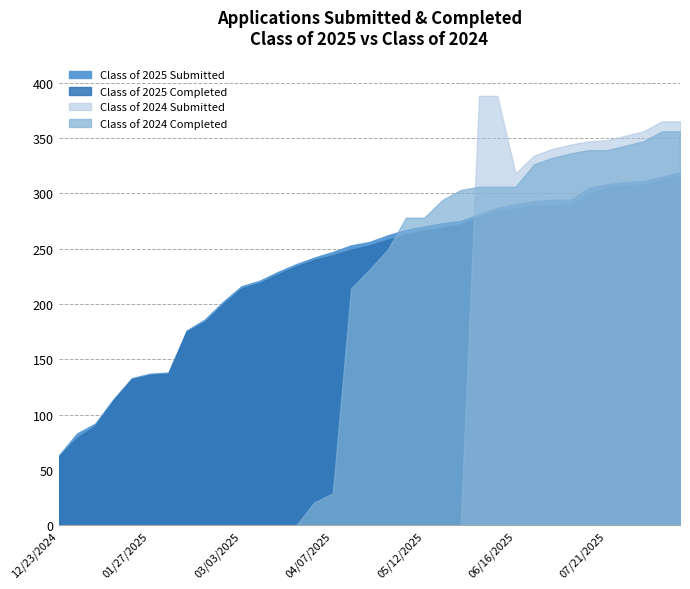

What is the label of the 7th point from the right?

07/07/2025